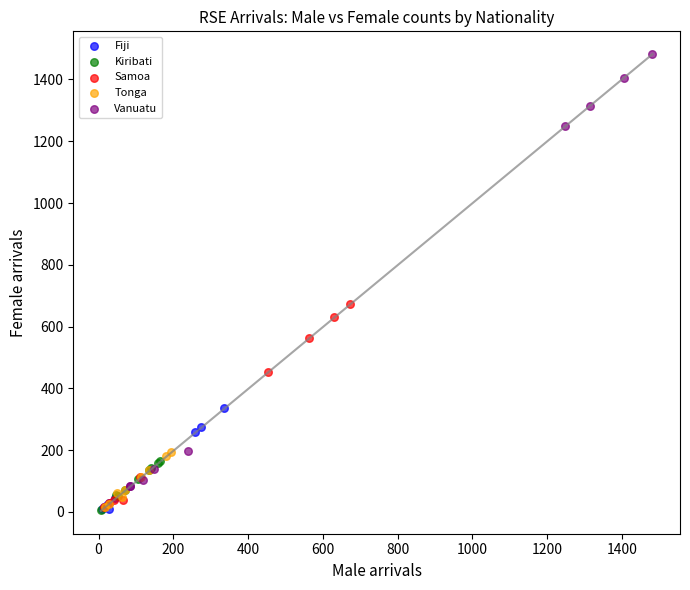

What are all the series names shown in the legend?

Fiji, Kiribati, Samoa, Tonga, Vanuatu